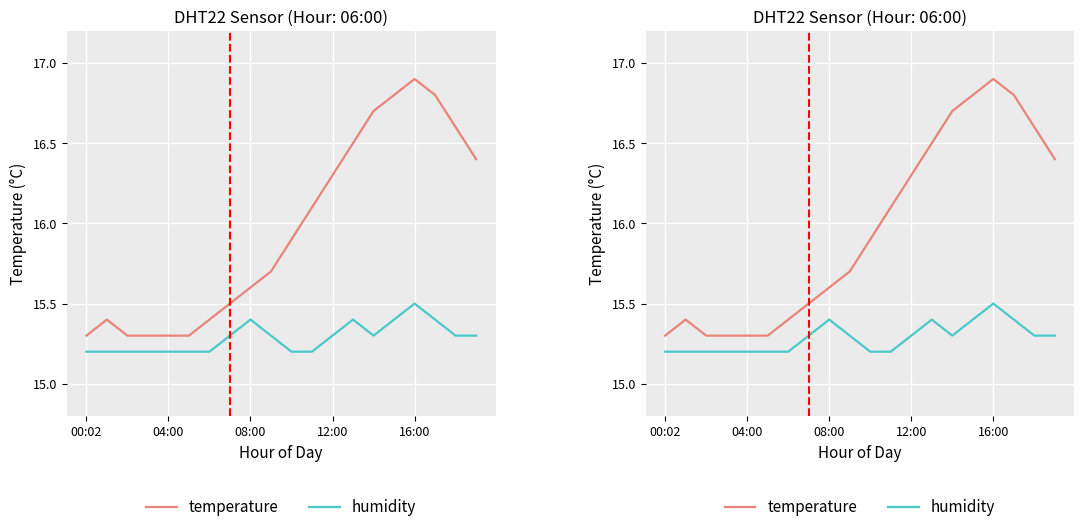

Which category has the lowest value in the humidity series?

00:02